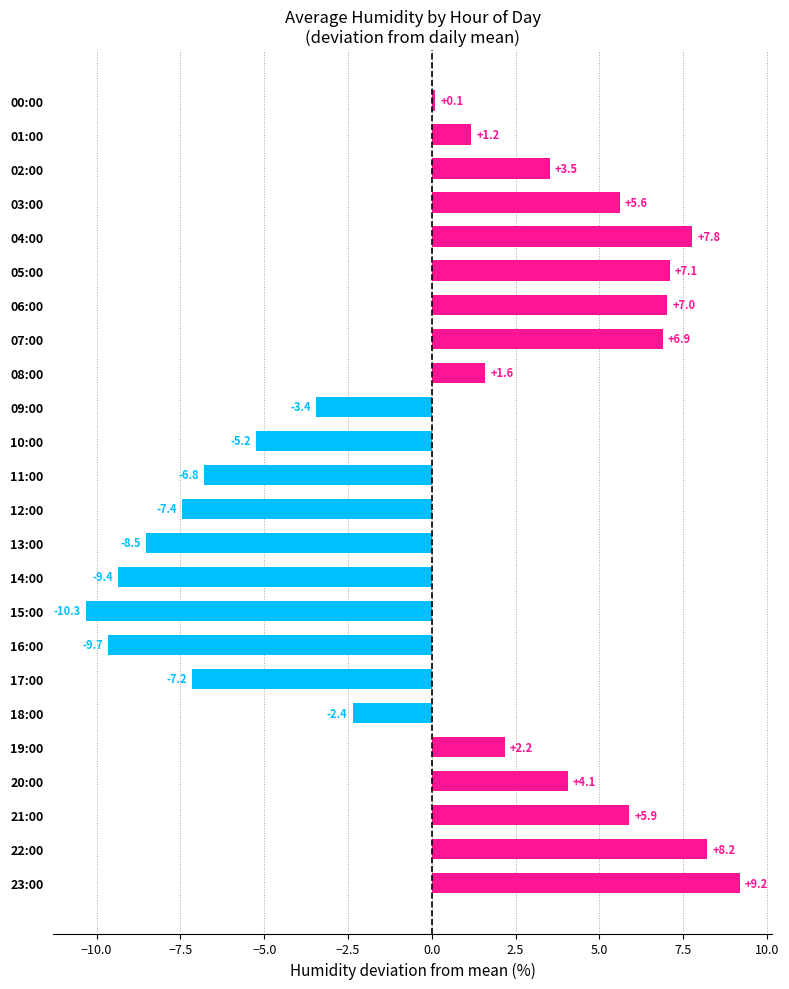

Read the value at 21:00.

5.9